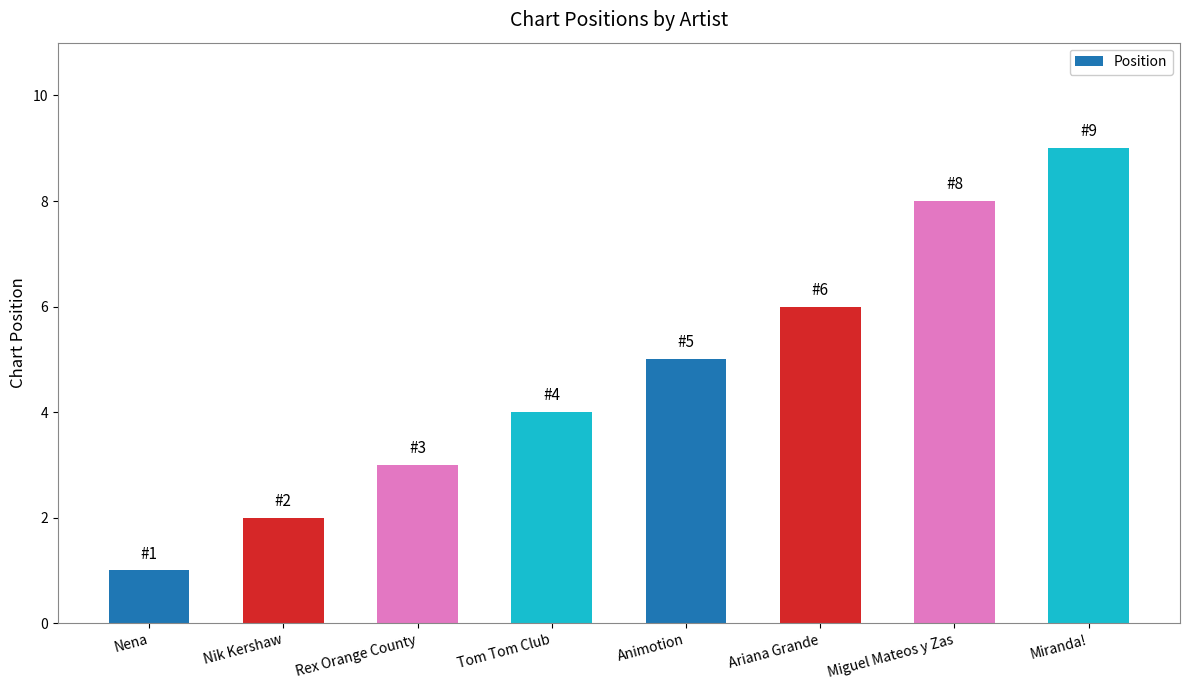

Which category has the lowest value across all series?

Nena